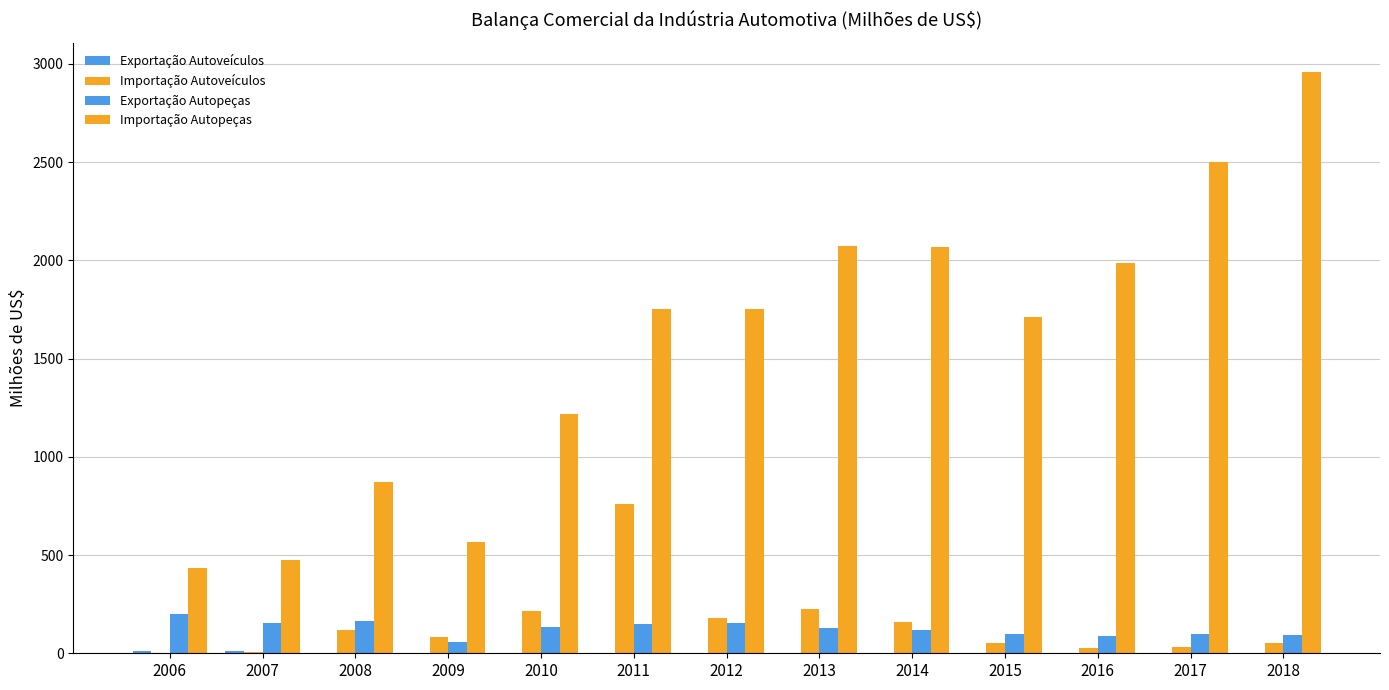

List the labels in order of Exportação Autopeças value, largest first.

2006, 2008, 2012, 2007, 2011, 2010, 2013, 2014, 2015, 2017, 2018, 2016, 2009